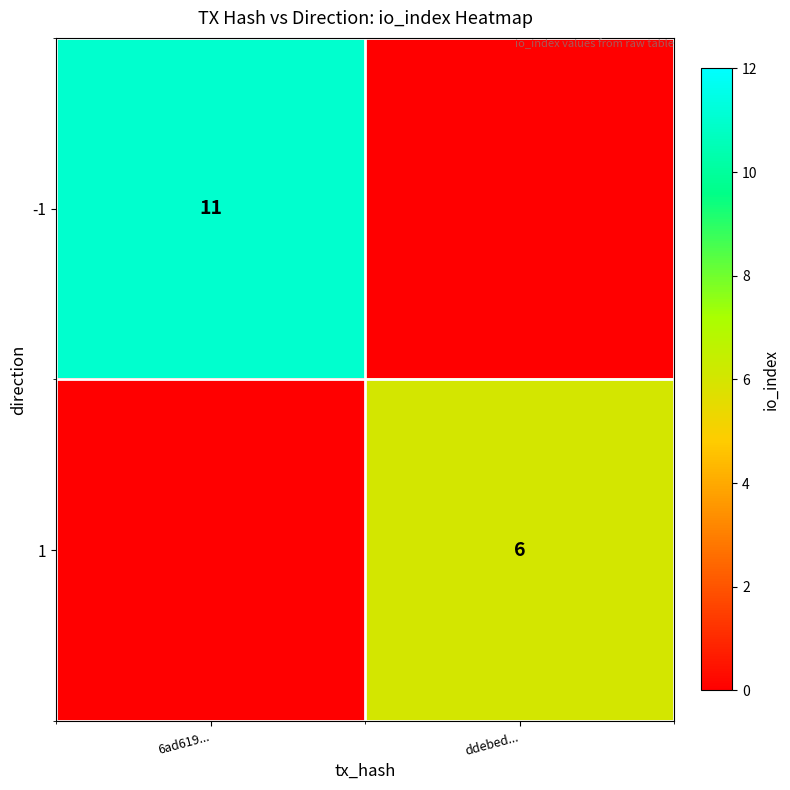

The value of 1 at ddebed... is 8. True or false?

False